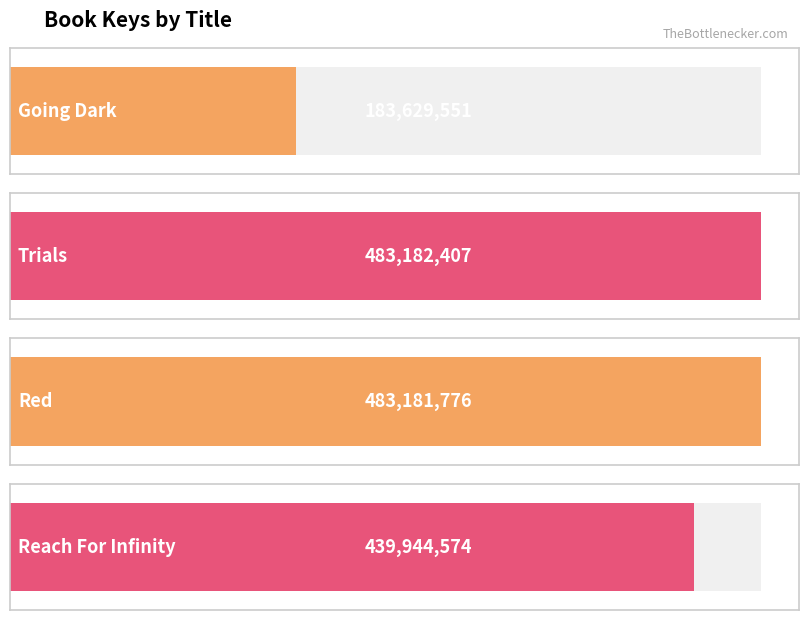

Reading left to right, what are all the values shown in this chart?

Going Dark=183629551	Trials=483182407	Red=483181776	Reach For Infinity=439944574